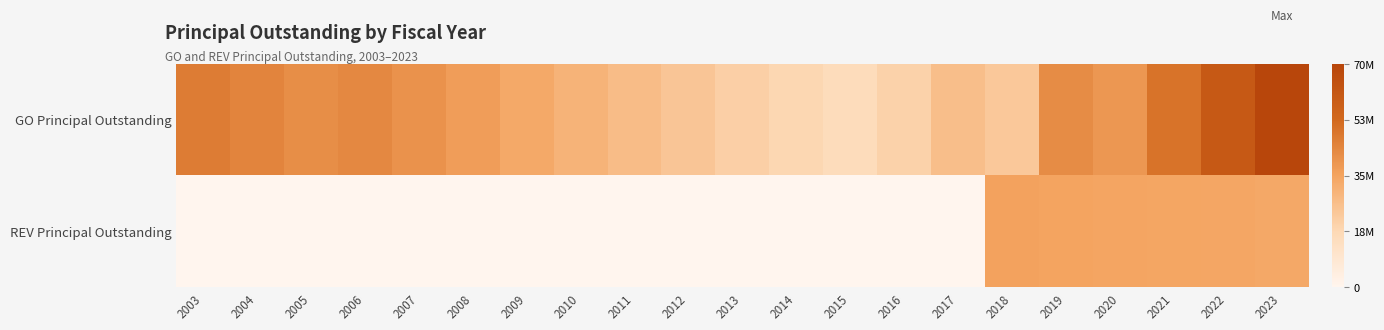

Reading left to right, what are all the values shown in this chart?

GO Principal Outstanding: 2003=46780000	2004=44135000	2005=41410000	2006=43150000	2007=40040000	2008=36720000	2009=33245000	2010=30020000	2011=26985000	2012=23875000	2013=20670000	2014=18250000	2015=15570000	2016=19900000	2017=26285000	2018=23250000	2019=41890000	2020=38730000	2021=49275000	2022=60180000	2023=70070000
REV Principal Outstanding: 2003=0	2004=0	2005=0	2006=0	2007=0	2008=0	2009=0	2010=0	2011=0	2012=0	2013=0	2014=0	2015=0	2016=0	2017=0	2018=35510000	2019=35010000	2020=34670000	2021=34320000	2022=33955000	2023=33575000